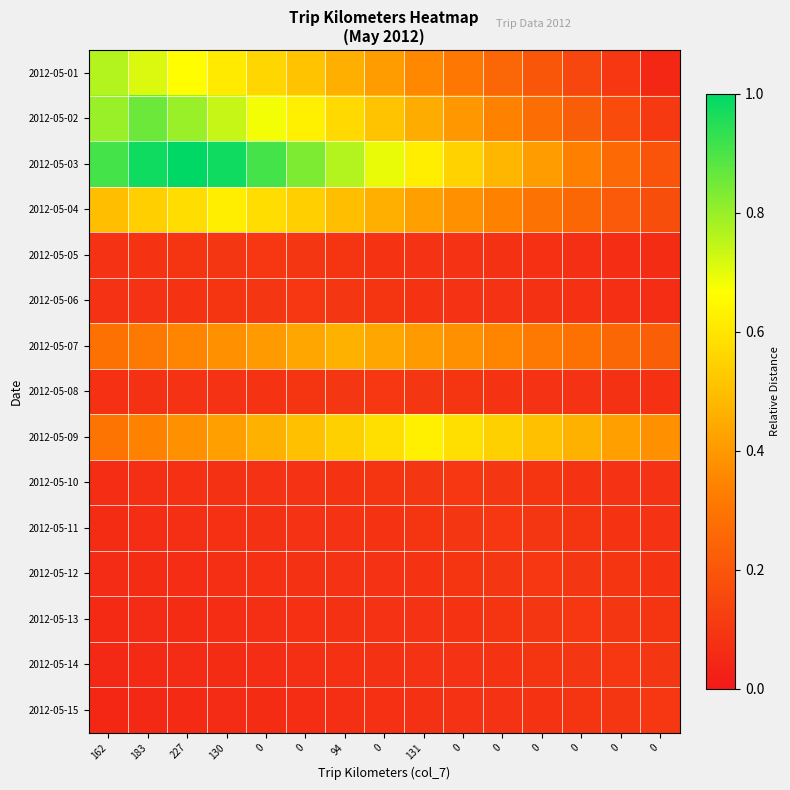

Which series changed the most between 227 and 0?

2012-05-03